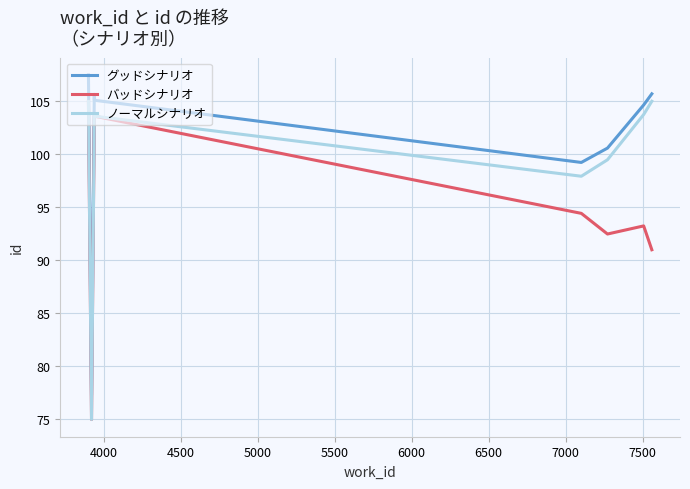

Reading left to right, transcribe all the data shown in this chart.

グッドシナリオ: 107.5	77.3	105.7	105.5	105.3	105.1	99.2	100.6	104.6	105.7
バッドシナリオ: 105.0	75.0	103.6	103.6	103.6	103.6	94.4	92.5	93.2	91.0
ノーマルシナリオ: 105.0	75.0	103.6	103.6	103.6	103.6	97.9	99.5	103.7	105.0